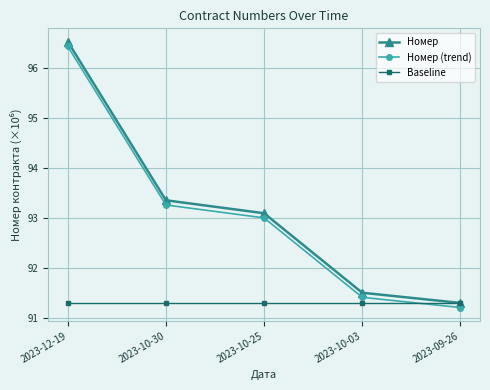

How many times do Baseline and Номер cross each other?

1